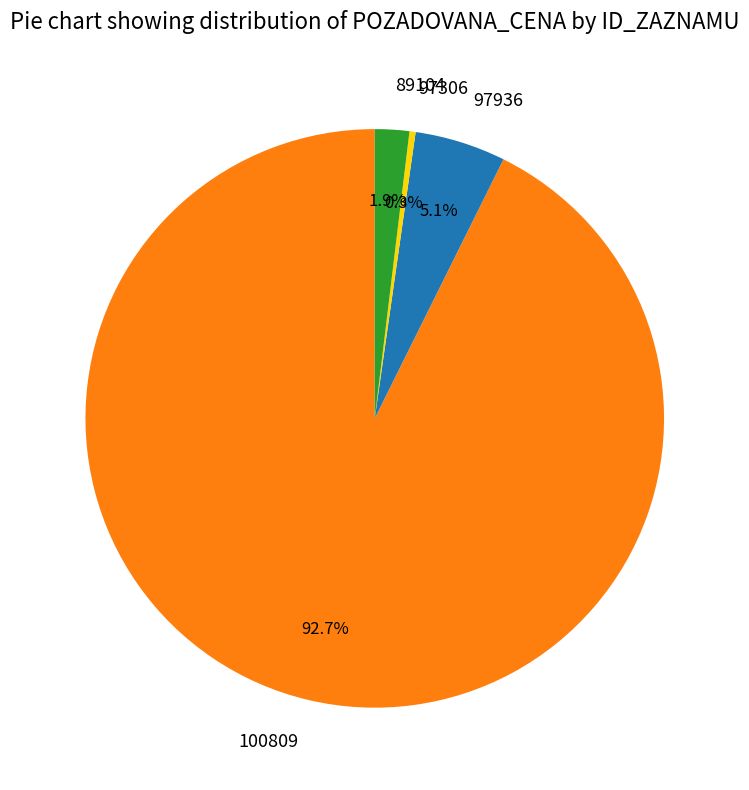

Which category has the biggest portion of the pie?

100809